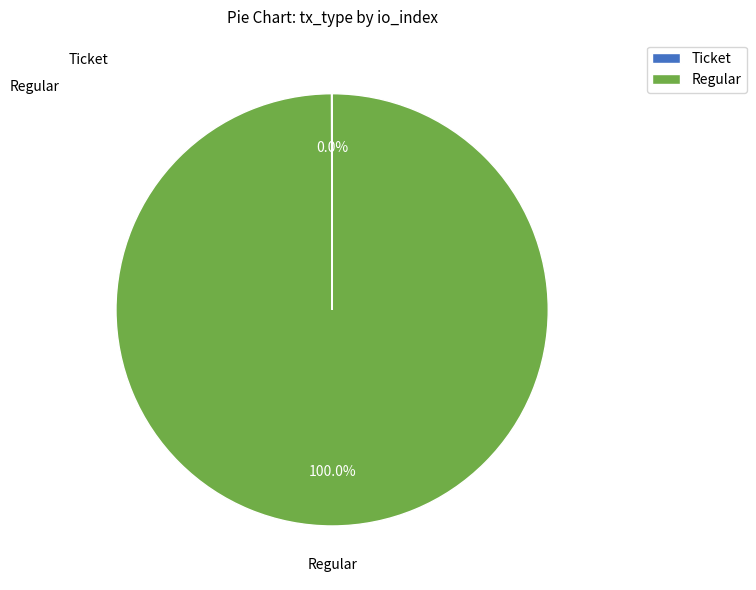

Is there any slice that represents more than half of the pie?

Yes